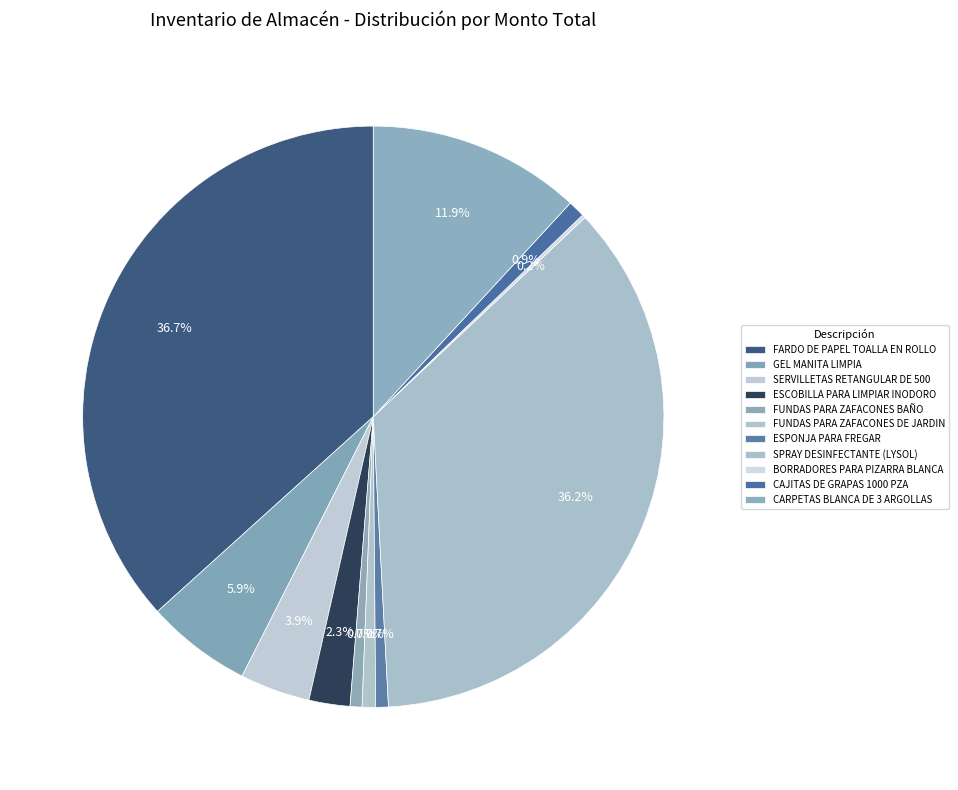

Which slice is the smallest?

BORRADORES PARA PIZARRA BLANCA